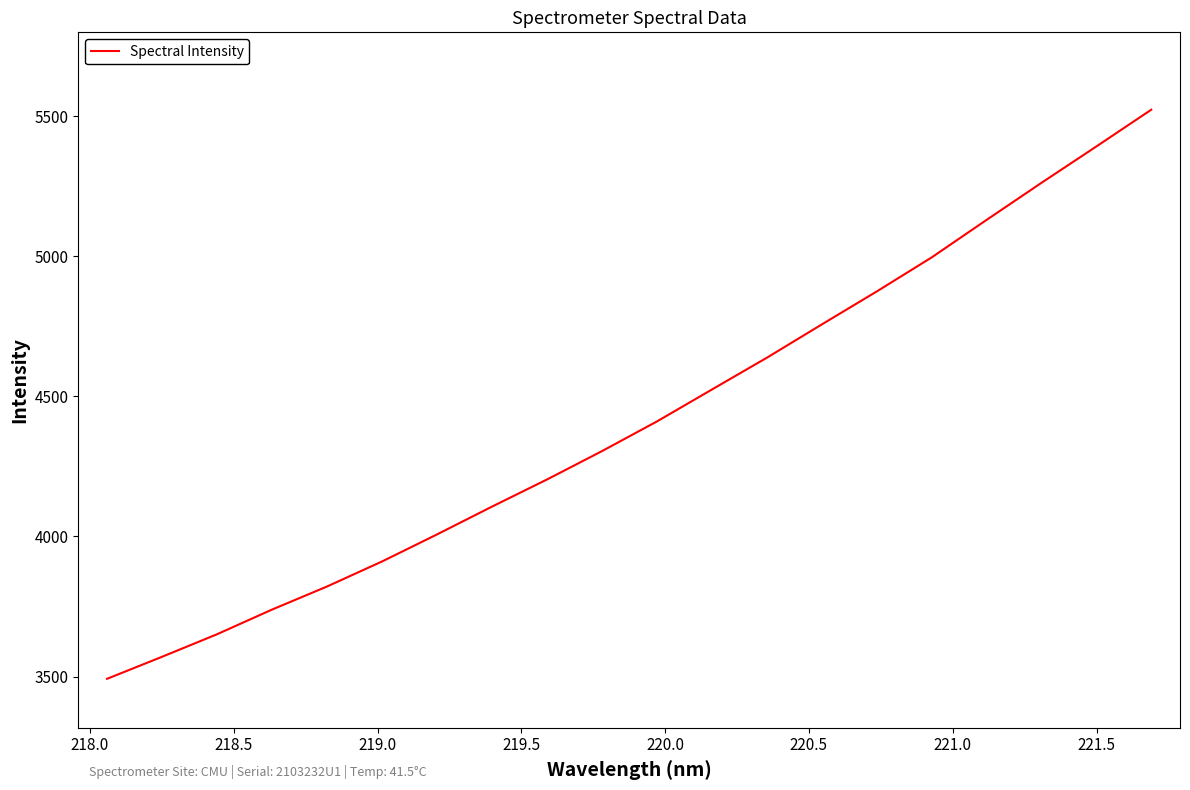

What is the smallest value displayed?

3492.1